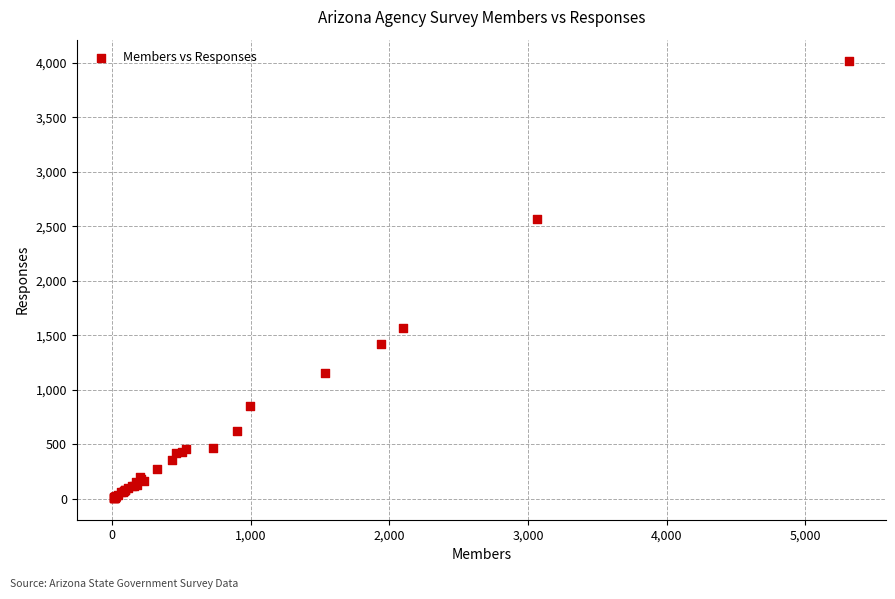

What Y value in the scatter plot is closest to 2010?

1570